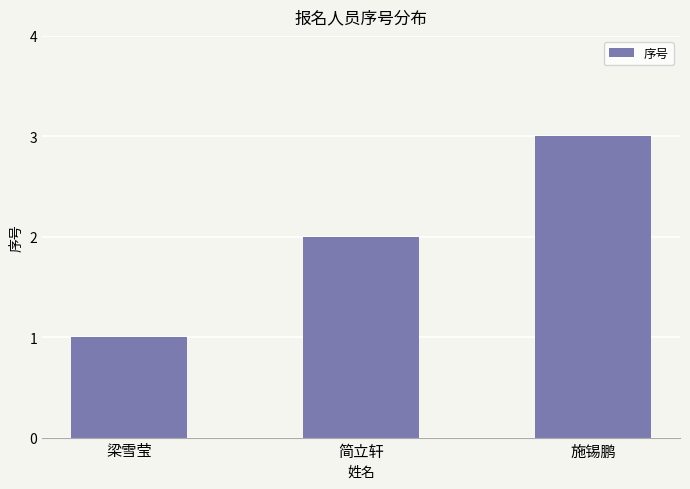

What is the difference between the maximum and minimum values?

2